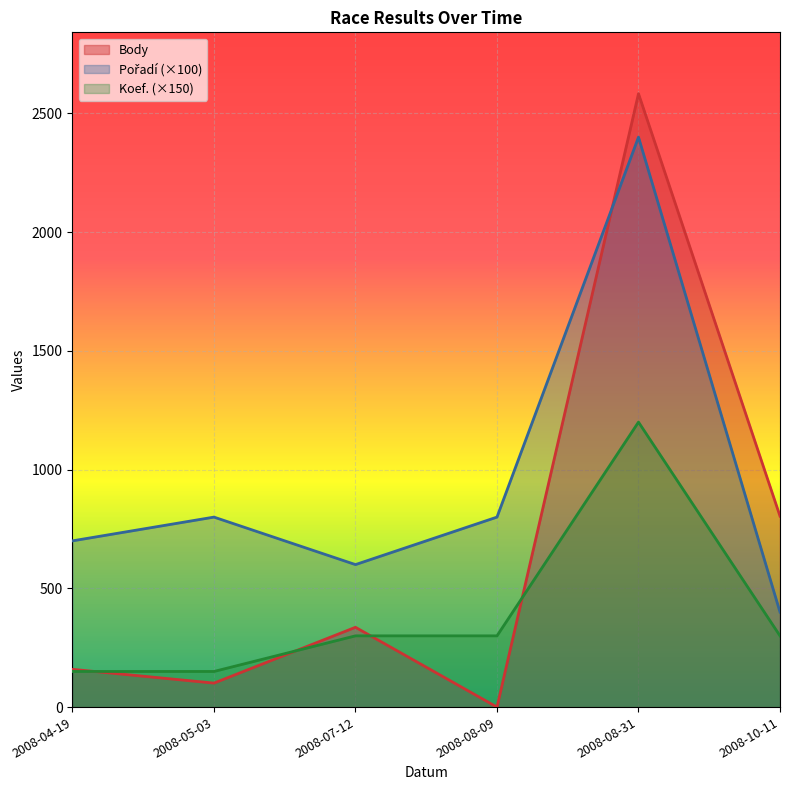

Does the chart display data point markers on the line(s)?

No